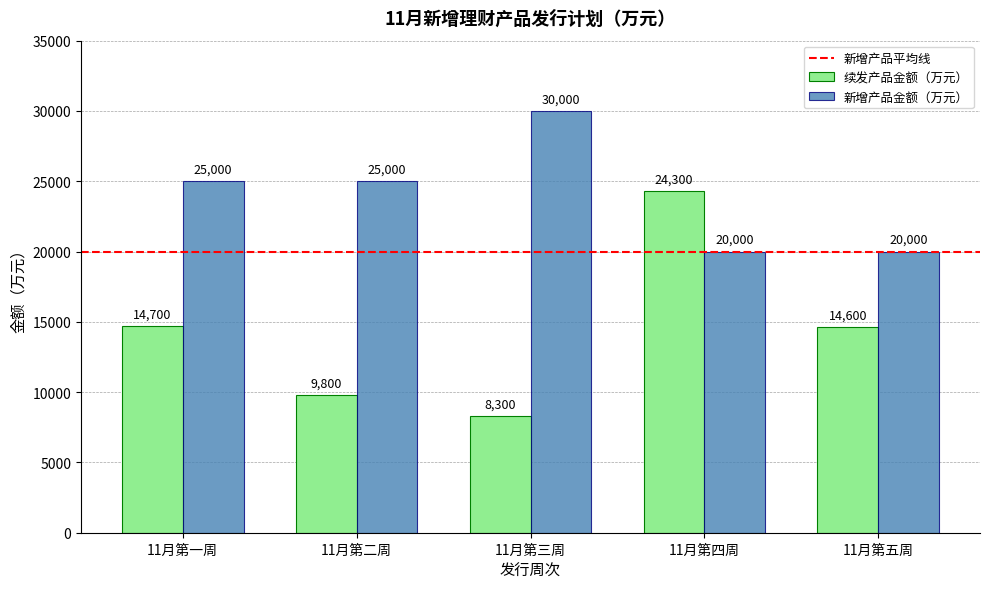

Which series has the largest total across all categories?

新增产品金额（万元）